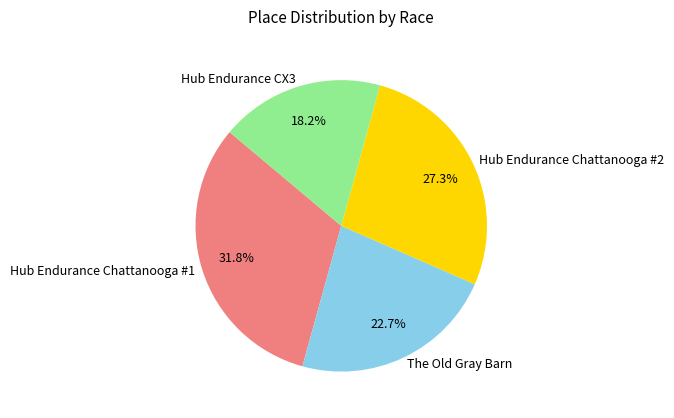

Approximately how many times larger is the value at Hub Endurance Chattanooga #2 compared to Hub Endurance Chattanooga #1?

0.9